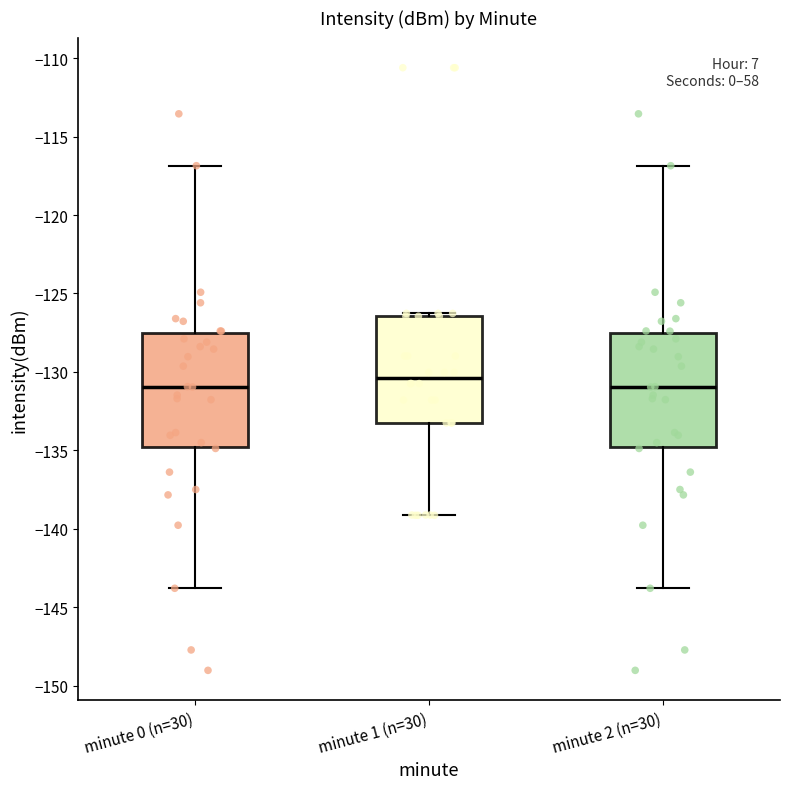

Reading left to right, transcribe this box plot: for each box, give where its median line is, the range the box spans, and where its two whiskers end, as read against the y-axis. The values are not printed on the chart, so give them approximately, as read against the axis.

minute 0 (n=30): median -131.0, box -135.0 to -127.5, whiskers -144.0 to -117.0
minute 1 (n=30): median -130.5, box -133.0 to -126.5, whiskers -139.0 to -126.5 (just above the box's upper edge)
minute 2 (n=30): median -131.0, box -135.0 to -127.5, whiskers -144.0 to -117.0